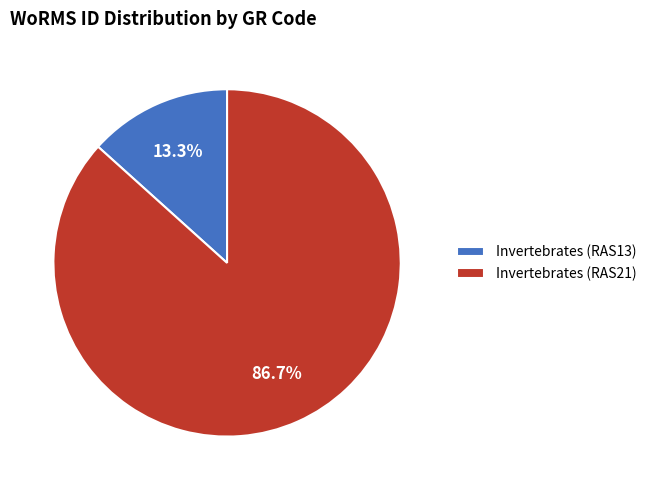

What is the total percentage of Invertebrates (RAS13) and Invertebrates (RAS21)?

100.0%